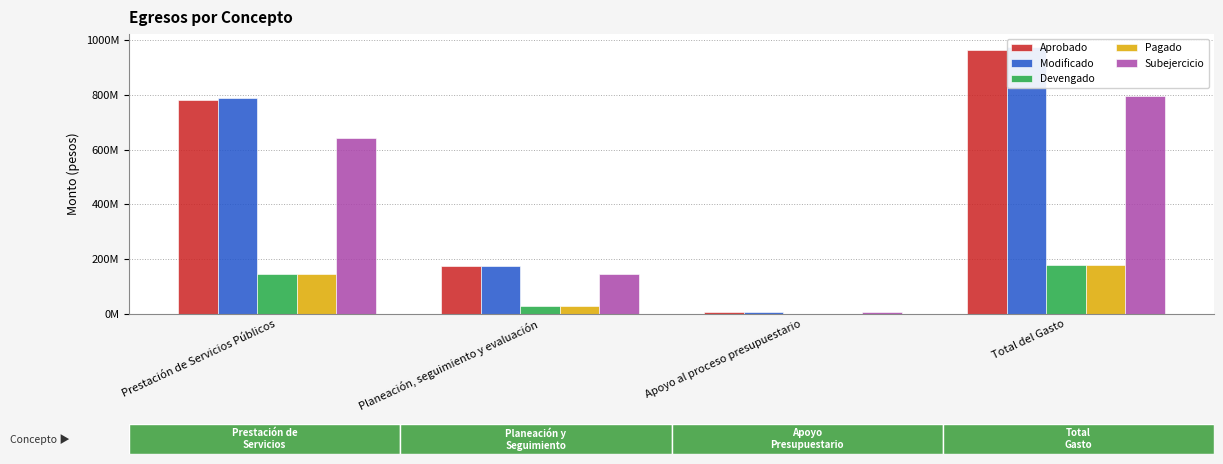

Is it true that Aprobado equals 173945697.2 at Planeación, seguimiento y evaluación?

True